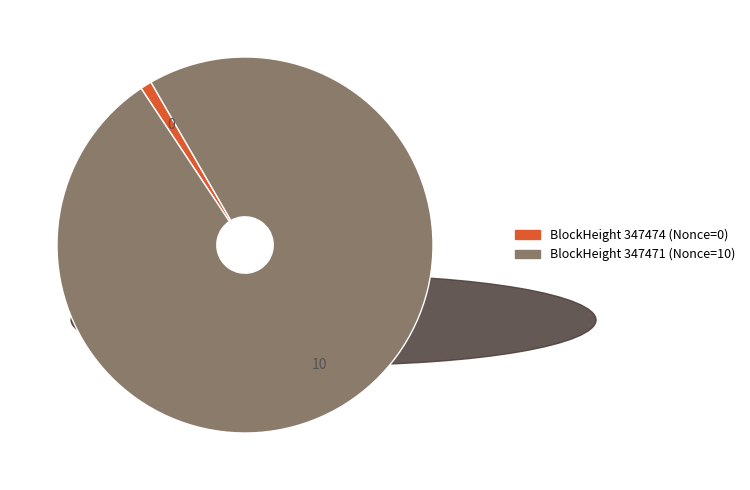

Is there any slice that represents more than half of the pie?

Yes